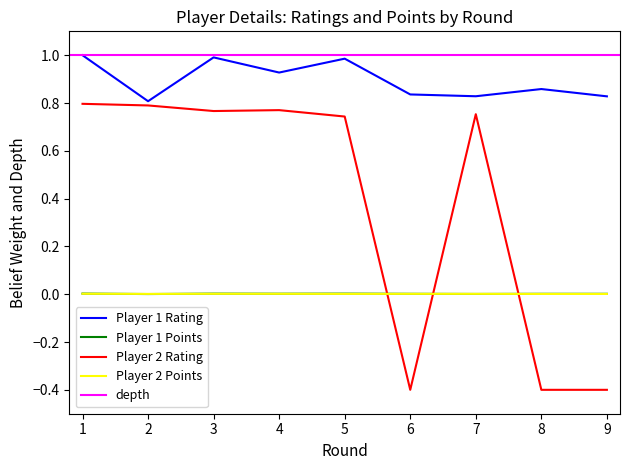

Between 1 and 6, which is larger?

1